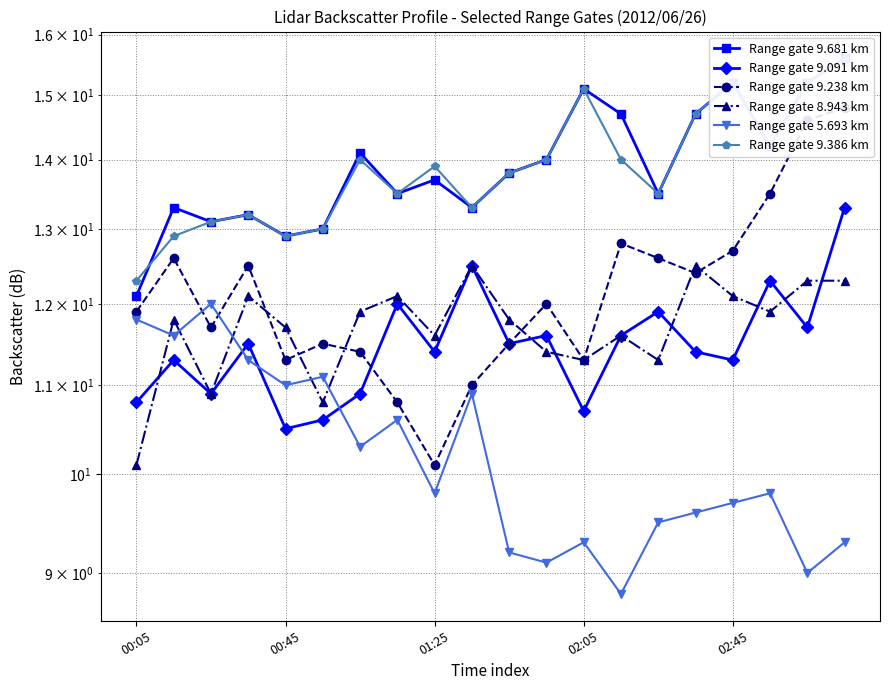

At how many categories does at least one series exceed 11?

20